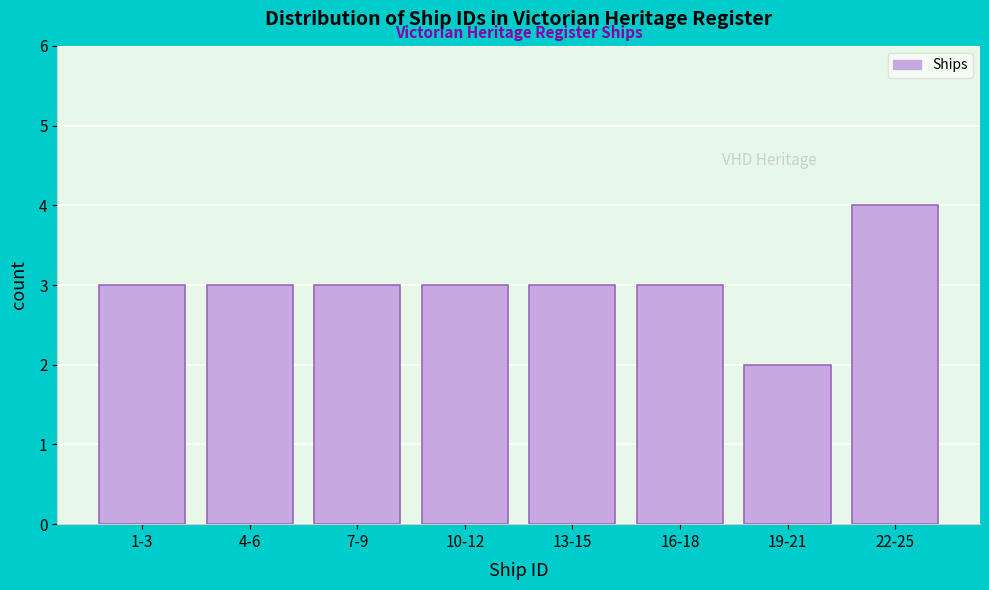

Reading left to right, list all the values displayed in this chart.

1-3=3	4-6=3	7-9=3	10-12=3	13-15=3	16-18=3	19-21=2	22-25=4